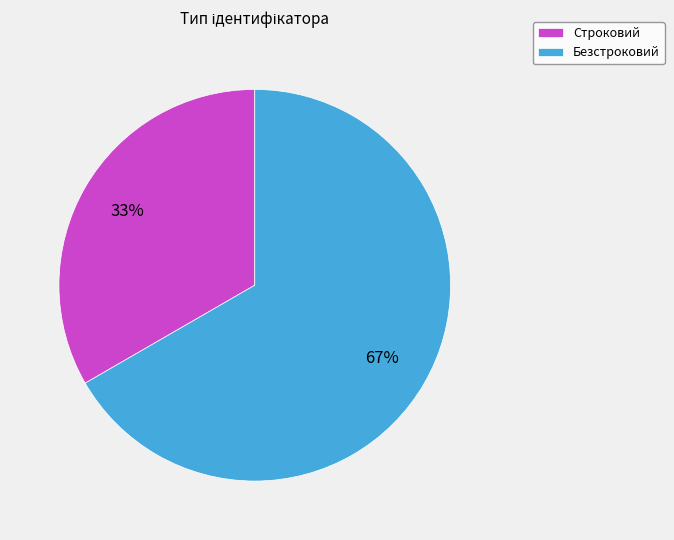

Rank the categories by value from lowest to highest.

Строковий, Безстроковий